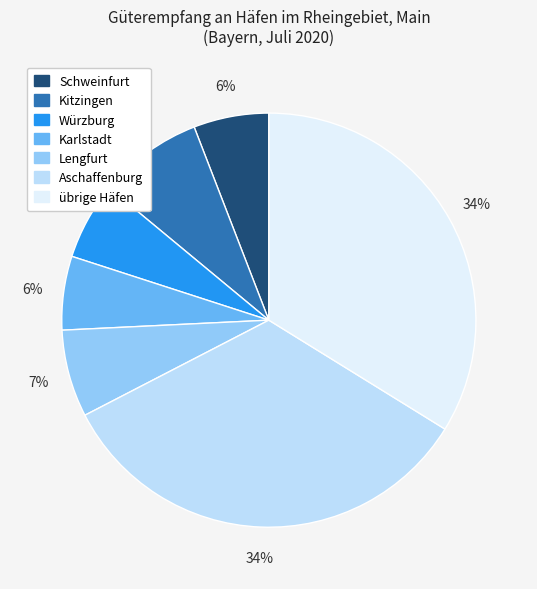

Approximately how many times larger is the value at Aschaffenburg compared to übrige Häfen?

1.0